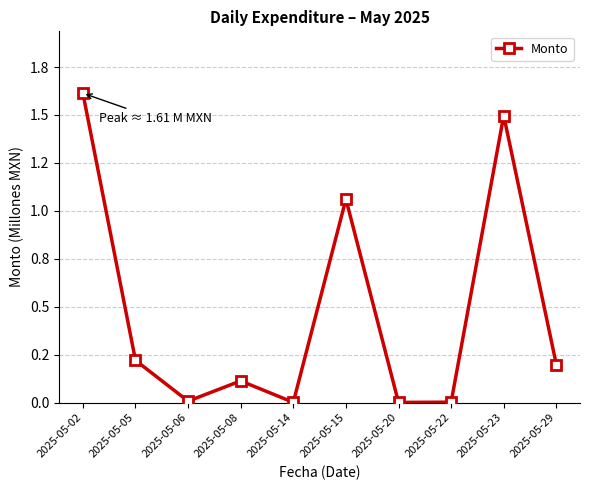

Does the chart display data point markers on the line(s)?

Yes